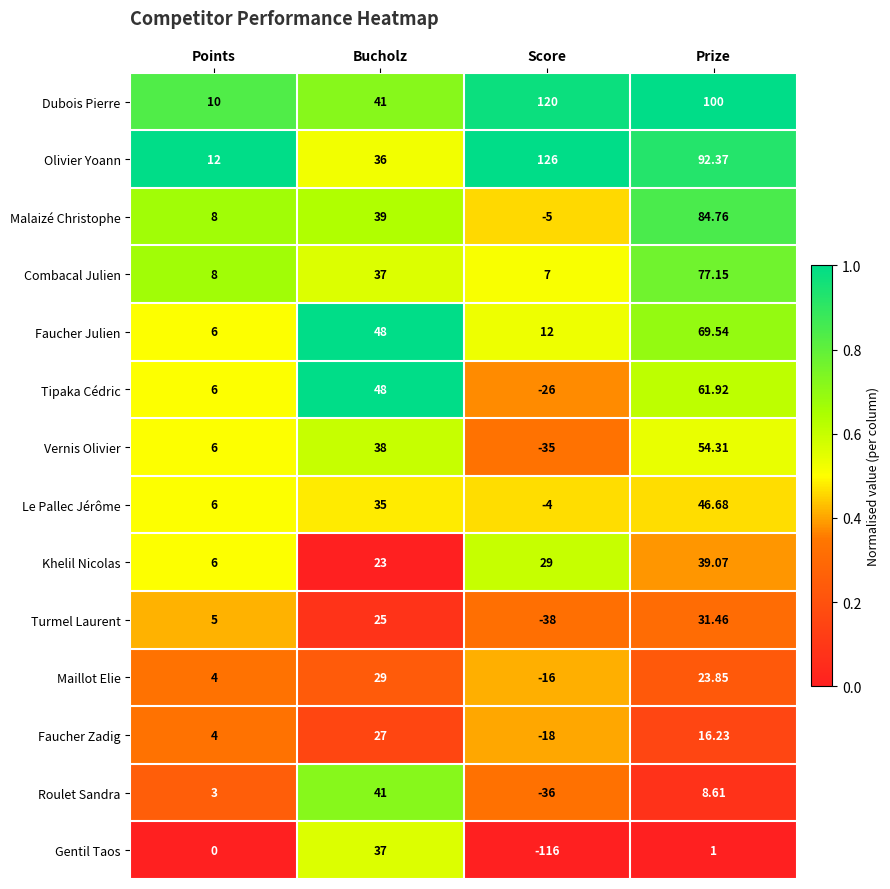

Which category has the highest value in the Tipaka Cédric series?

Prize